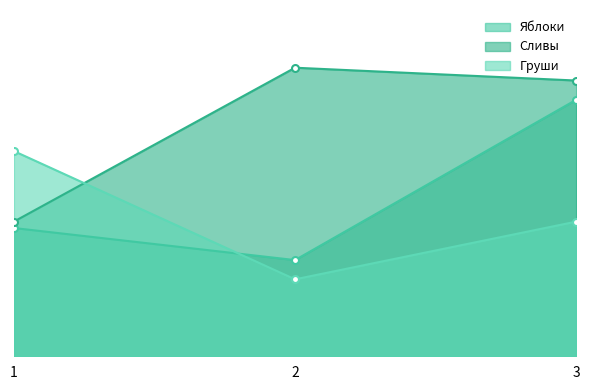

Does the chart have visible grid lines?

No